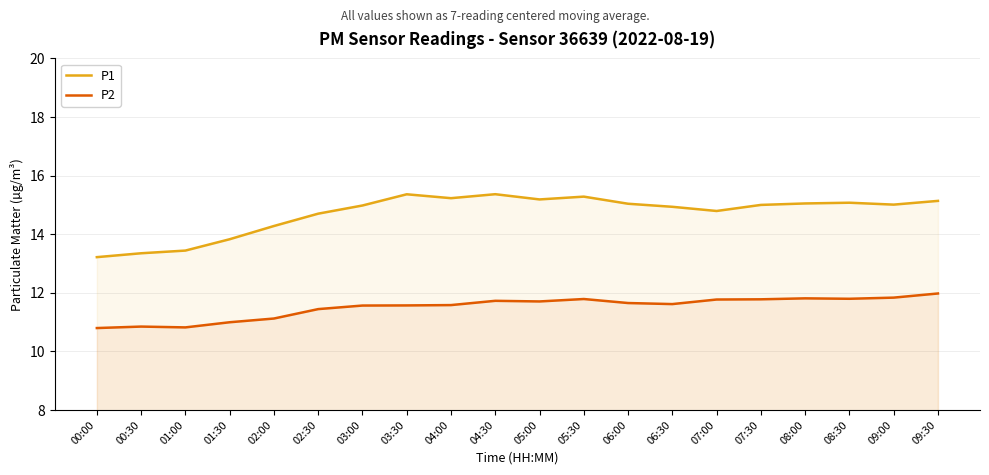

True or false: P1 and P2 cross at least once.

False